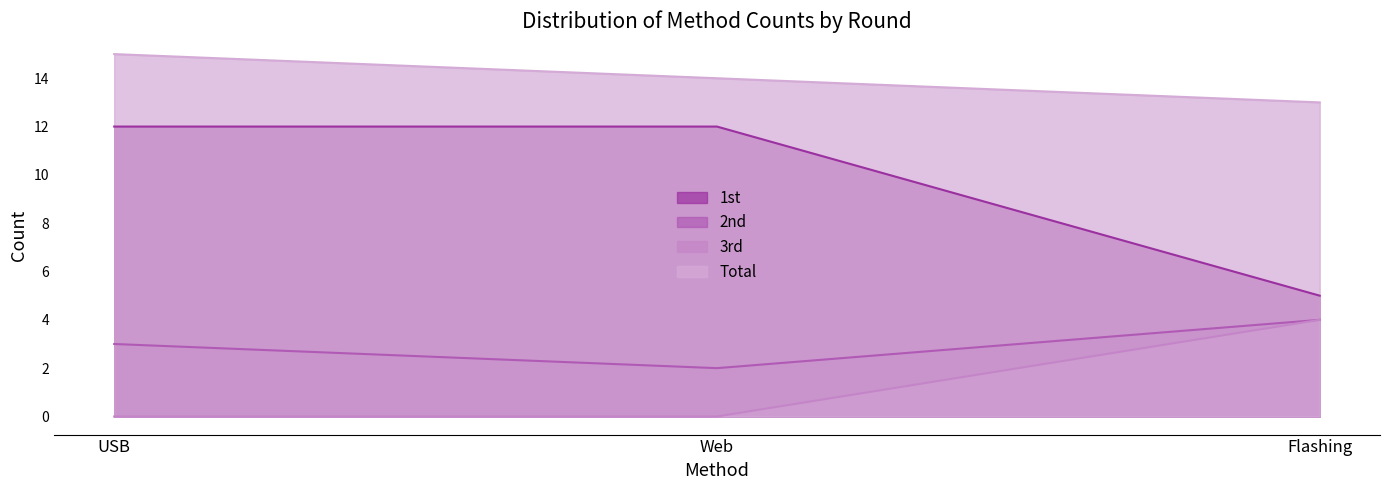

Reading left to right, extract all data points from this chart.

1st: USB=12	Web=12	Flashing=5
2nd: USB=3	Web=2	Flashing=4
3rd: USB=0	Web=0	Flashing=4
Total: USB=15	Web=14	Flashing=13